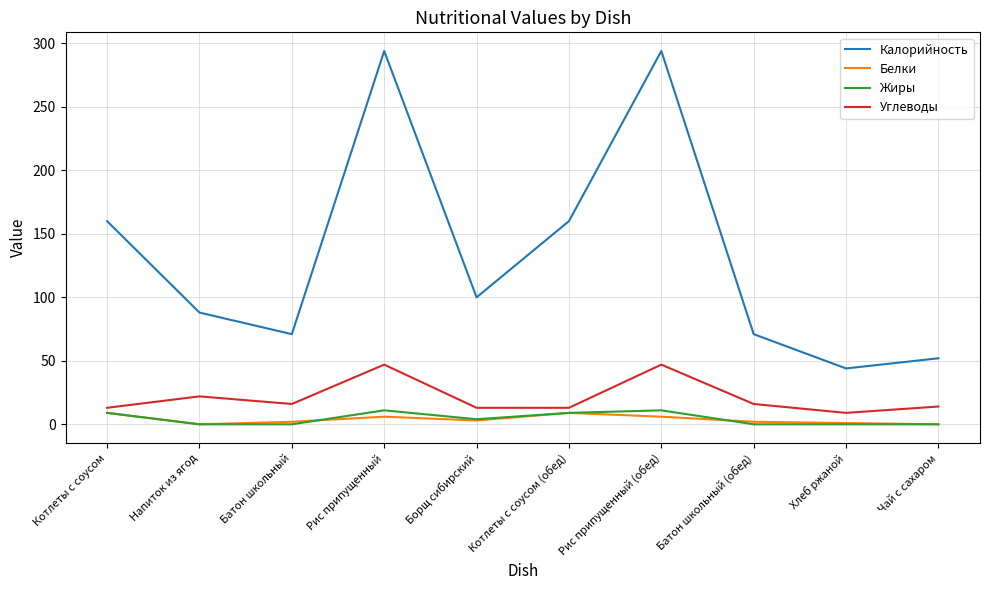

What is the difference between the second highest and minimum values in the Белки series?

9